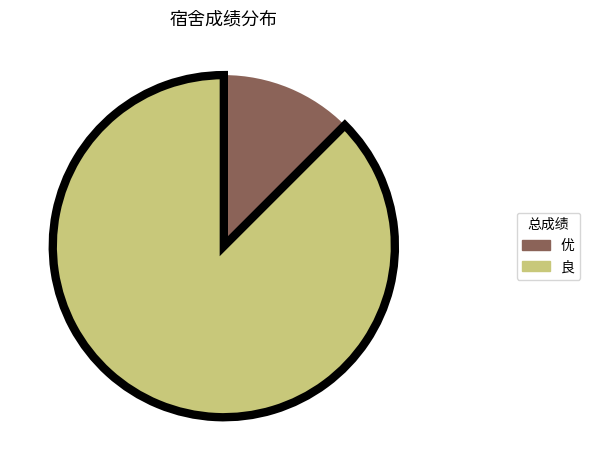

Count the number of slices in the pie.

2